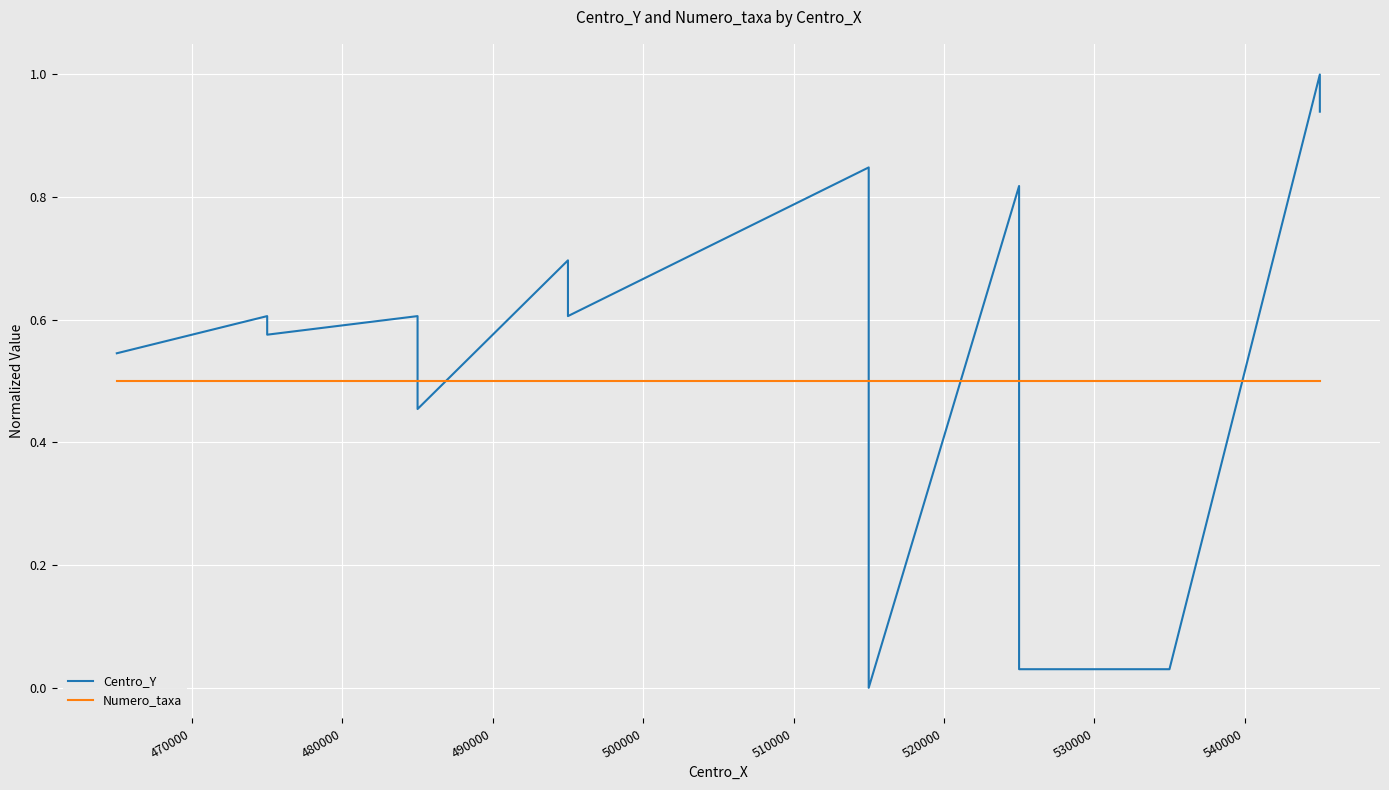

Reading left to right, transcribe all the data shown in this chart.

Centro_Y: 0.5	0.6	0.6	0.6	0.6	0.5	0.5	0.7	0.7	0.6	0.8	0.8	0.8	0.0	0.8	0.0	0.0	1.0	1.0	0.9
Numero_taxa: 0.5	0.5	0.5	0.5	0.5	0.5	0.5	0.5	0.5	0.5	0.5	0.5	0.5	0.5	0.5	0.5	0.5	0.5	0.5	0.5